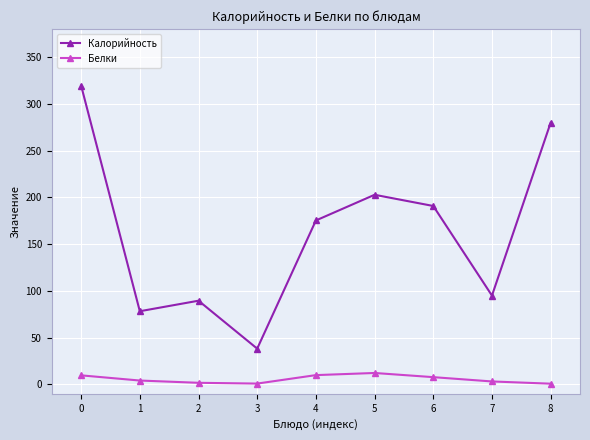

What is the value of the Белки point at the 3rd from the left?

1.8